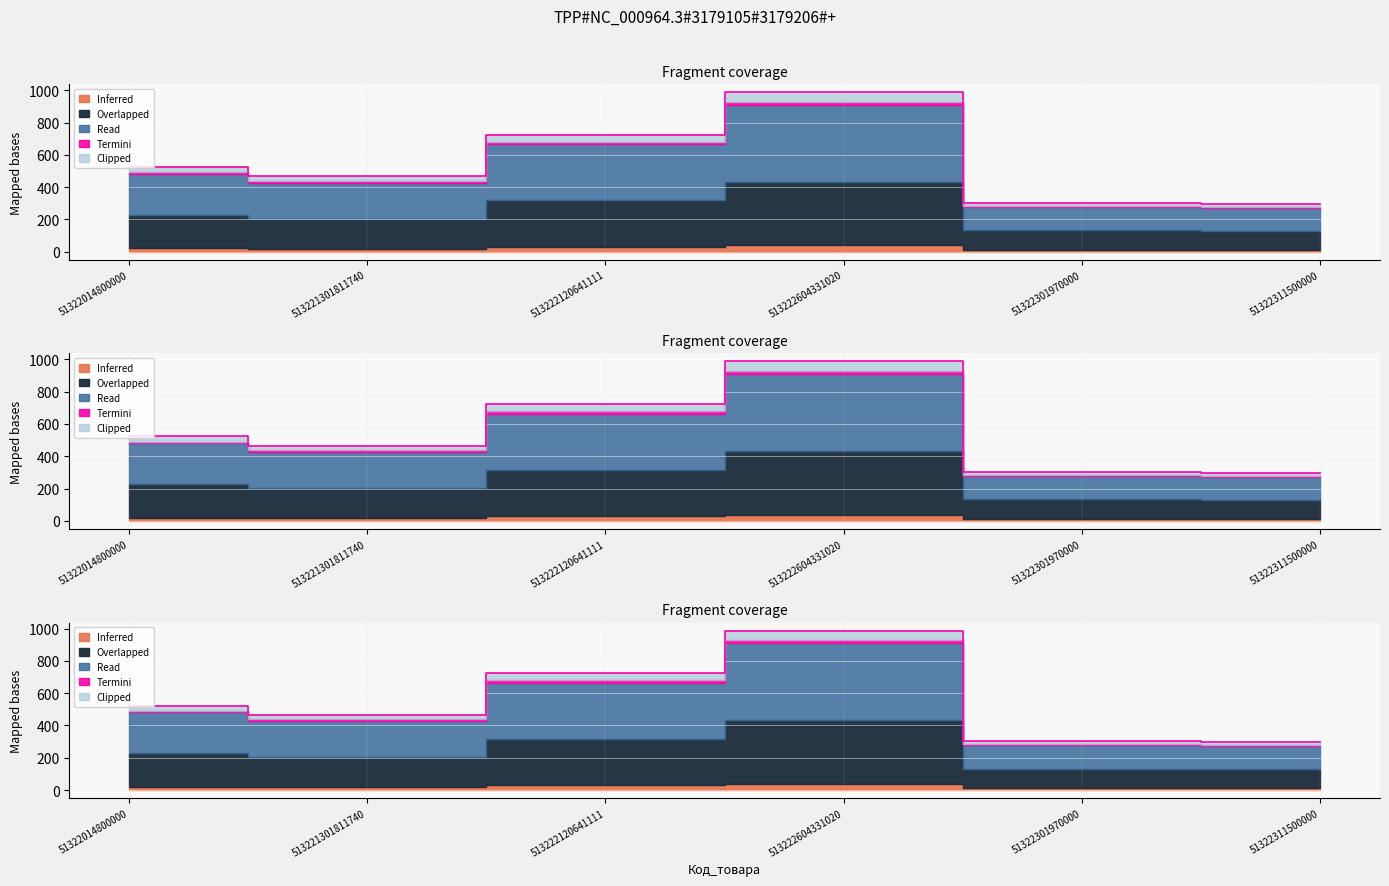

What is the difference between the maximum and minimum values?

692.0